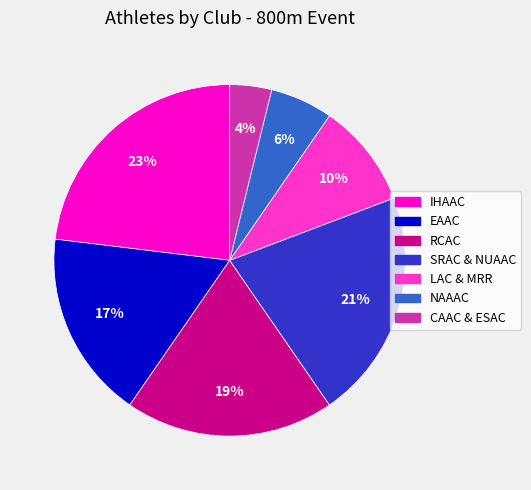

To the nearest percent, what is the average slice percentage?

14%